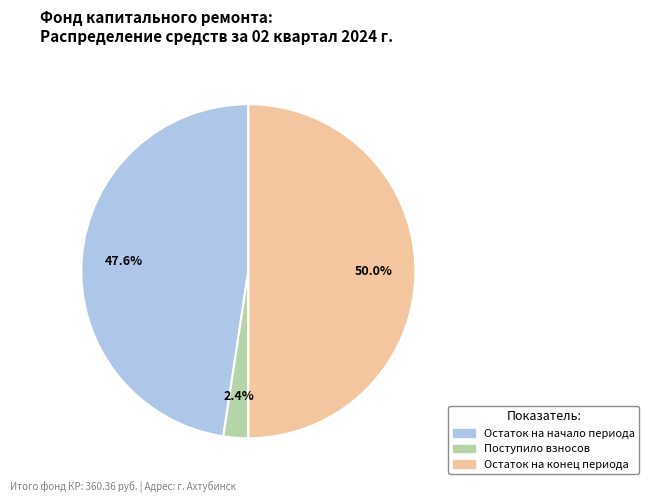

Count the number of slices in the pie.

3